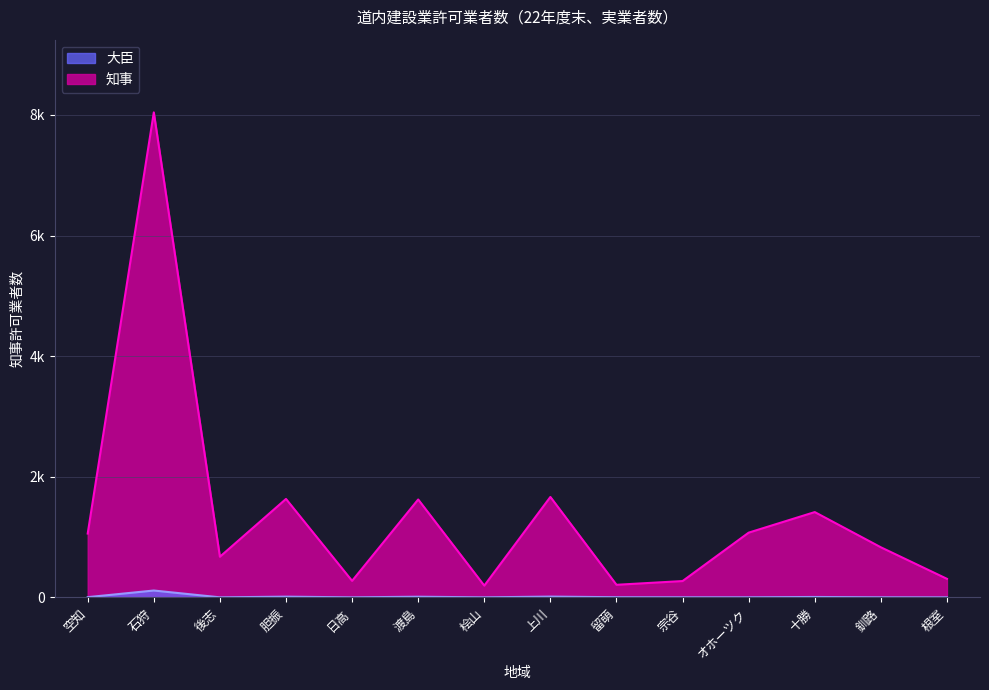

What value does the 知事 series have at 石狩, to the nearest 100?

8000